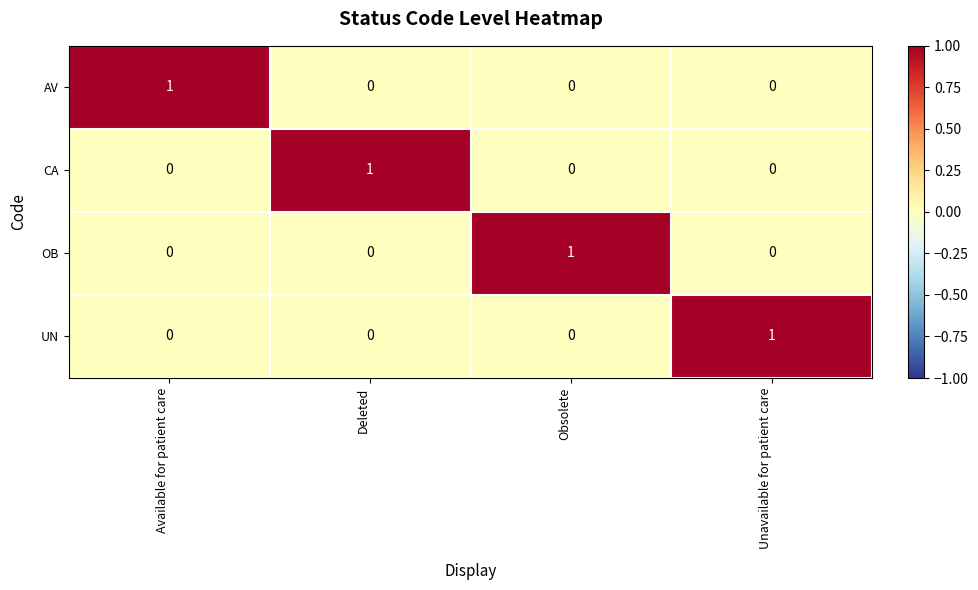

At which label does OB reach its peak?

Obsolete